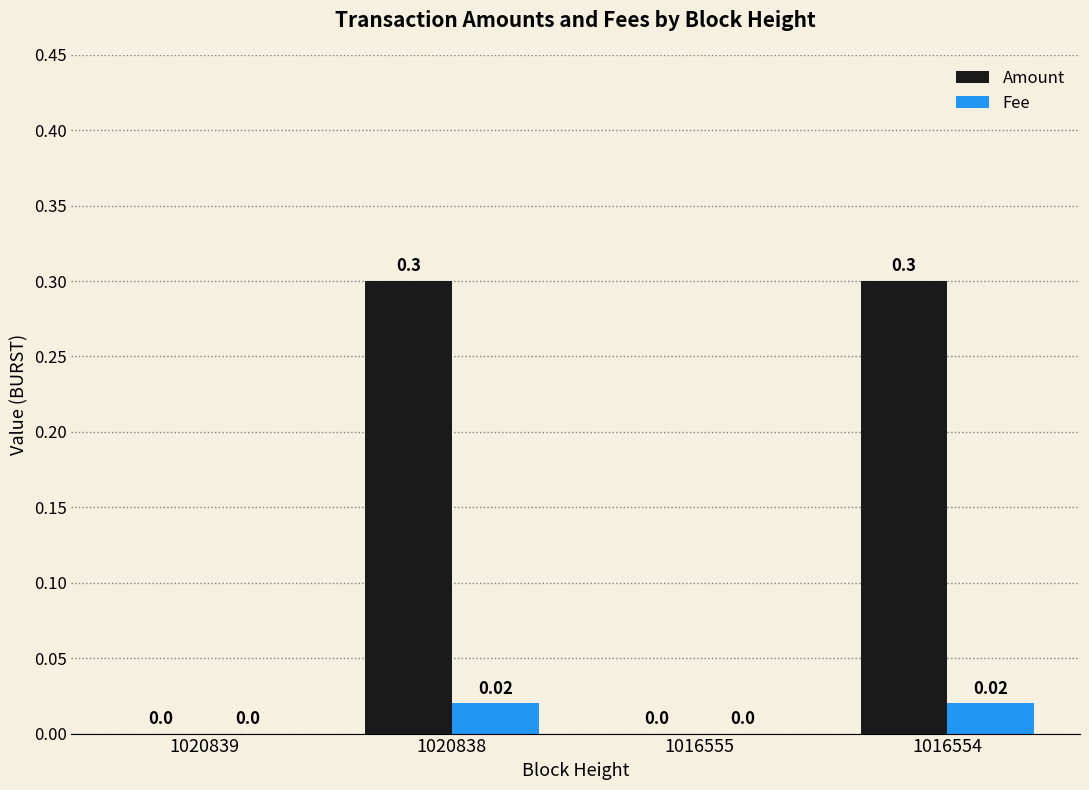

What is the sum of all Amount values?

0.6